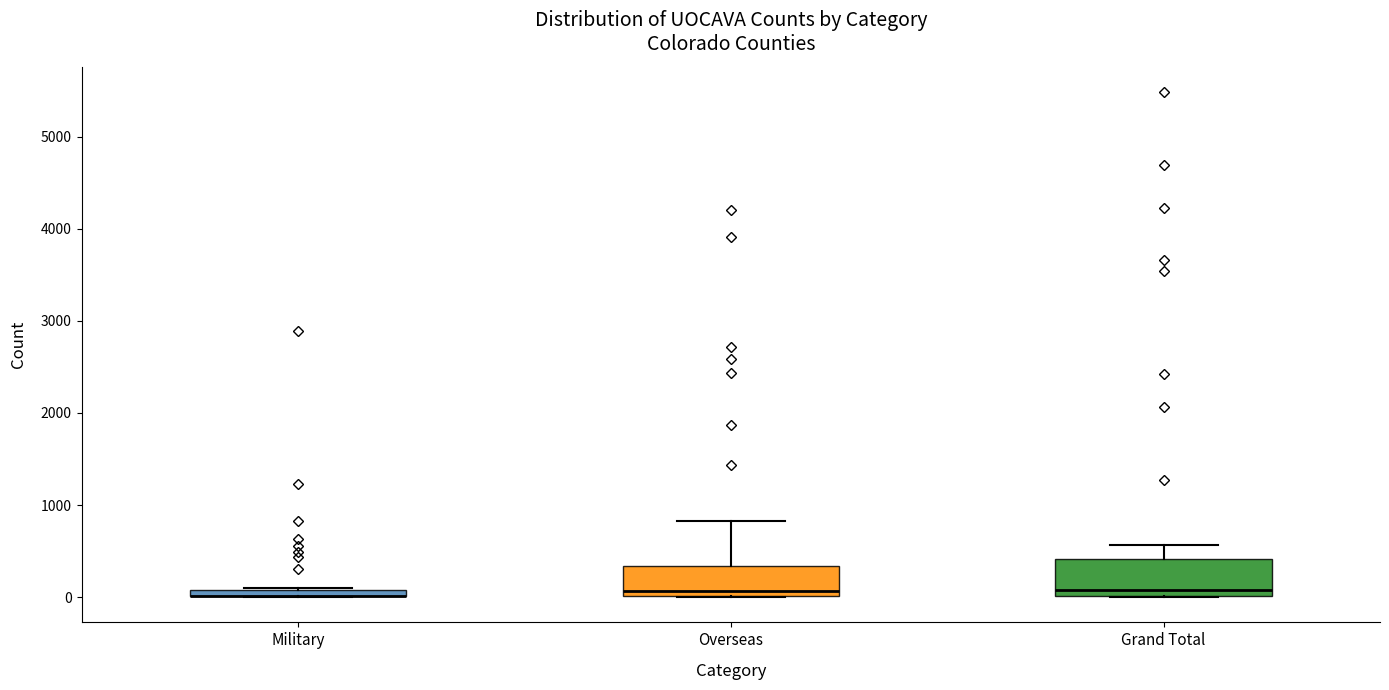

Where does the median line of the box for Overseas sit on the y-axis? The values are not printed on the chart, so give them approximately, as read against the axis.

100